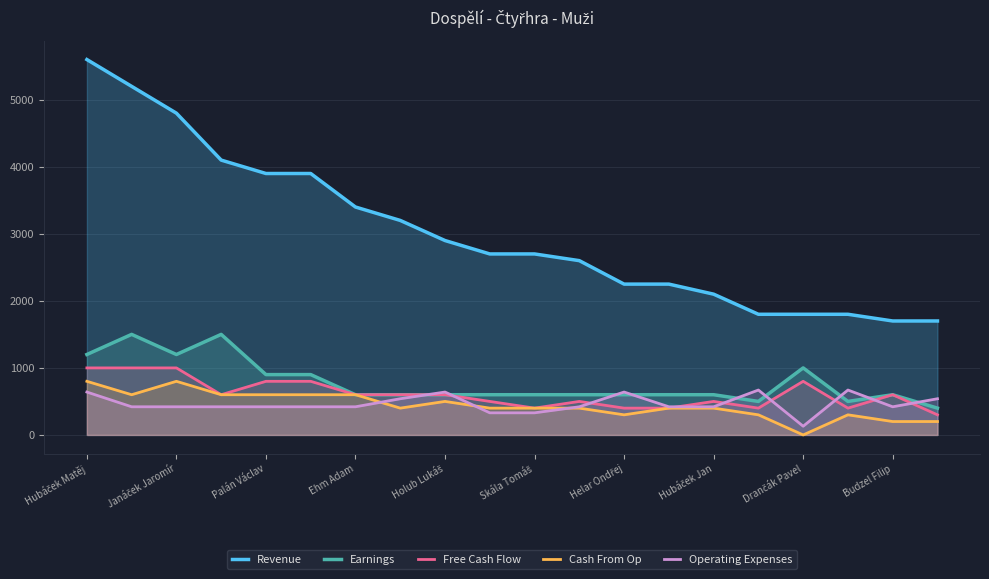

How many lines are shown in the chart?

5